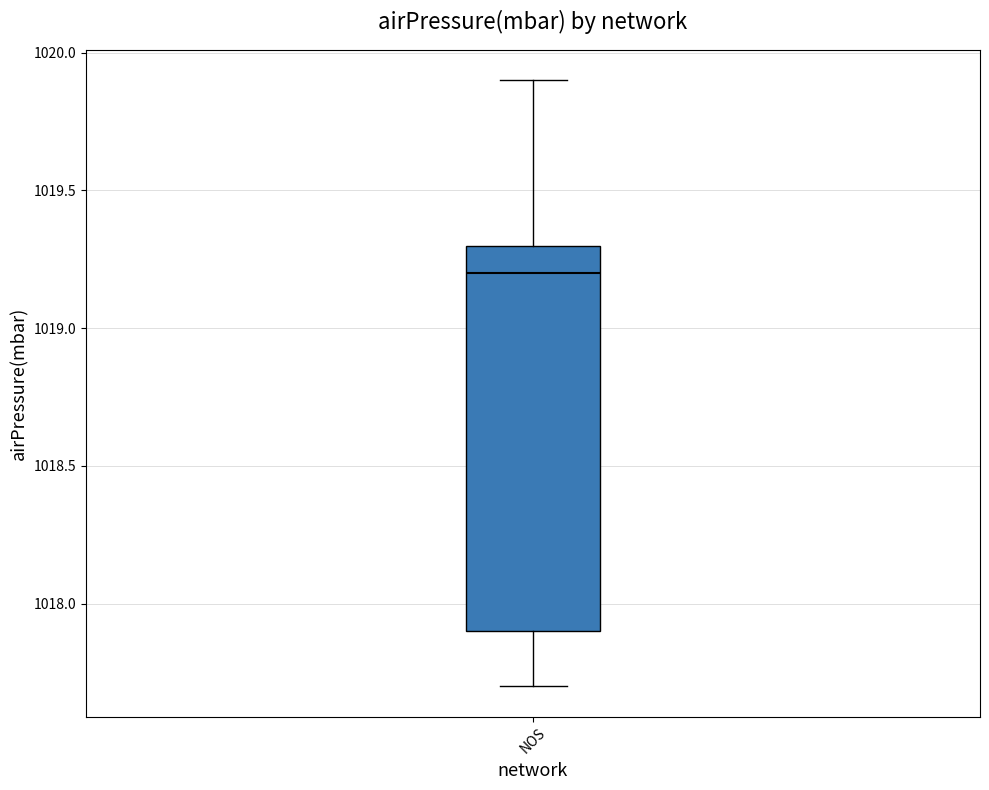

Transcribe this box plot: give where the median line is, the range the box spans, and where the two whiskers end, as read against the y-axis. The values are not printed on the chart, so give them approximately, as read against the axis.

median 1019.2, box 1017.9 to 1019.3, whiskers 1017.7 to 1019.9